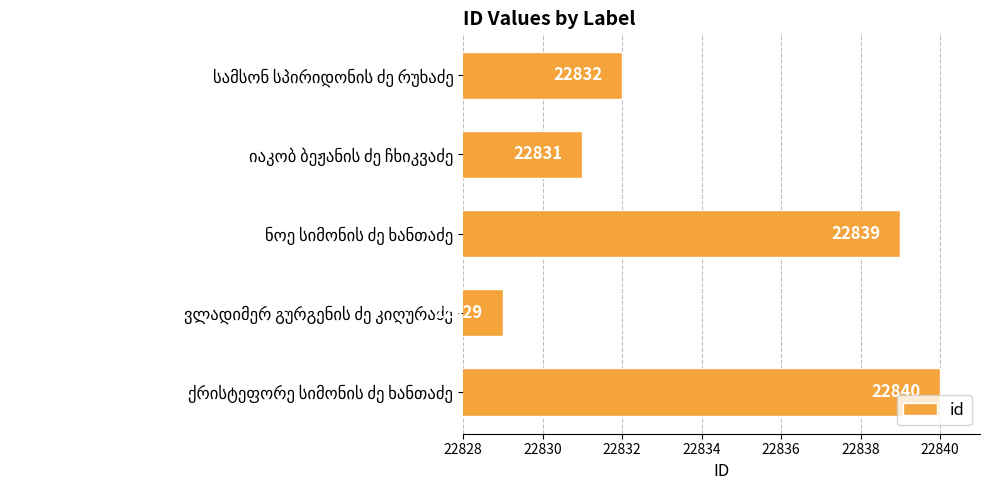

What is the average value?

22834